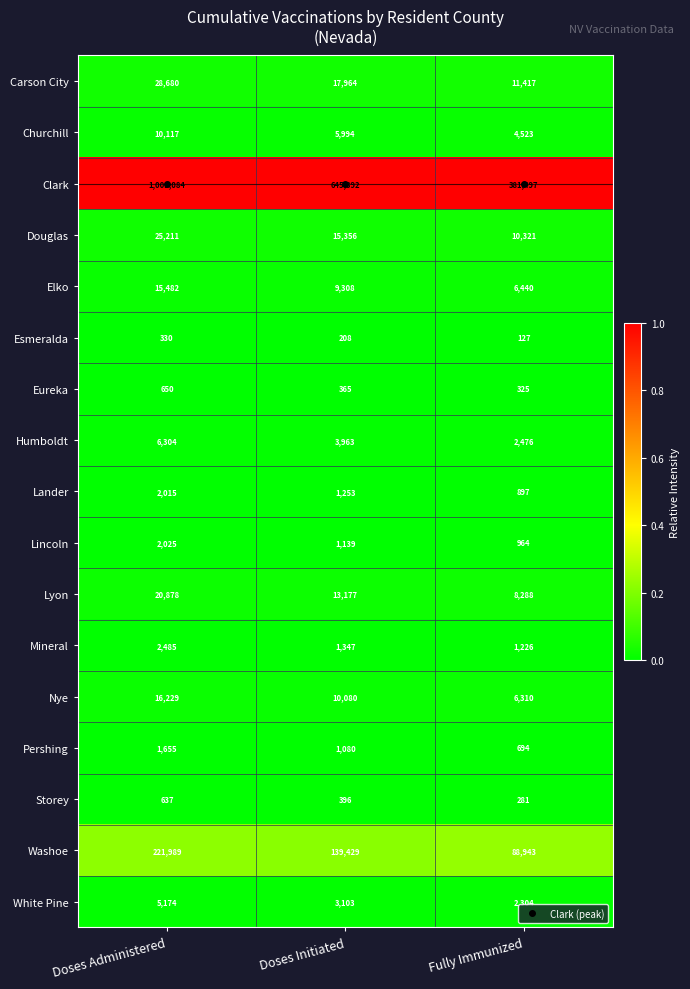

True or false: Storey has a value of 281 at Fully Immunized.

True